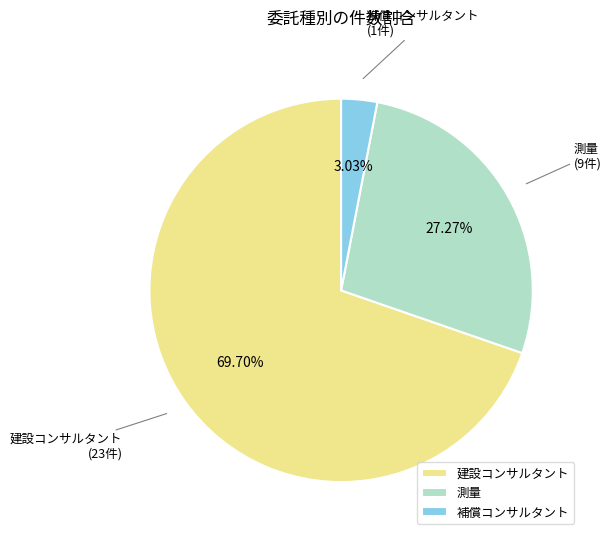

To the nearest percent, what percentage of the pie is 測量?

27%